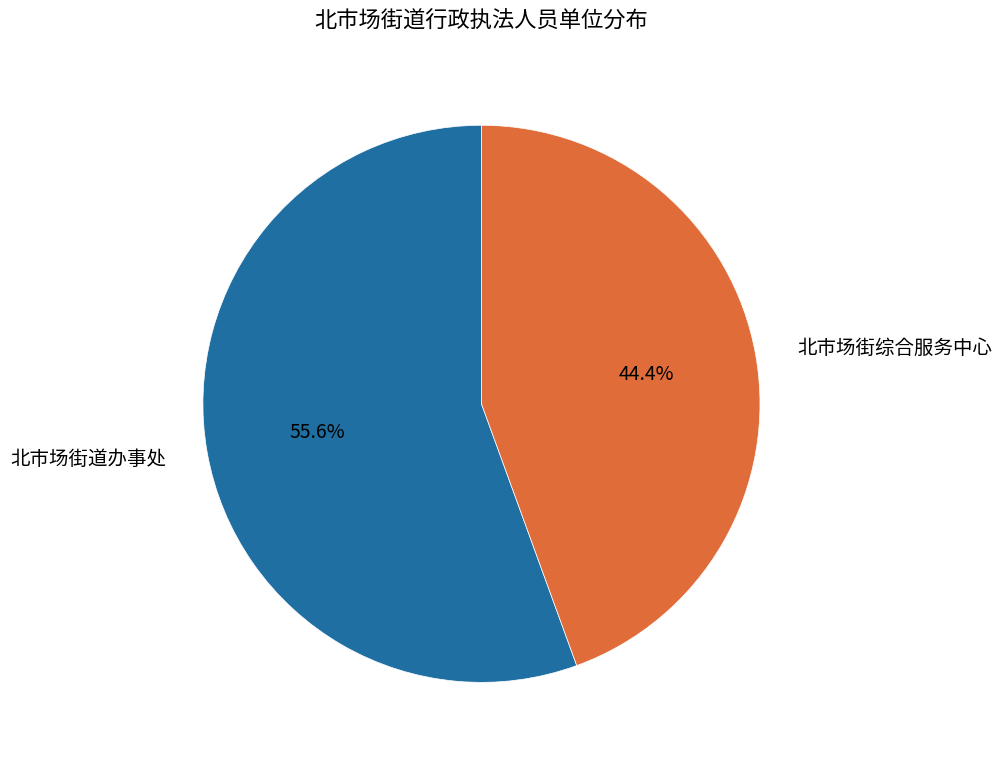

To the nearest percent, what is the difference between the 北市场街综合服务中心 and 北市场街道办事处 slice percentages?

11%